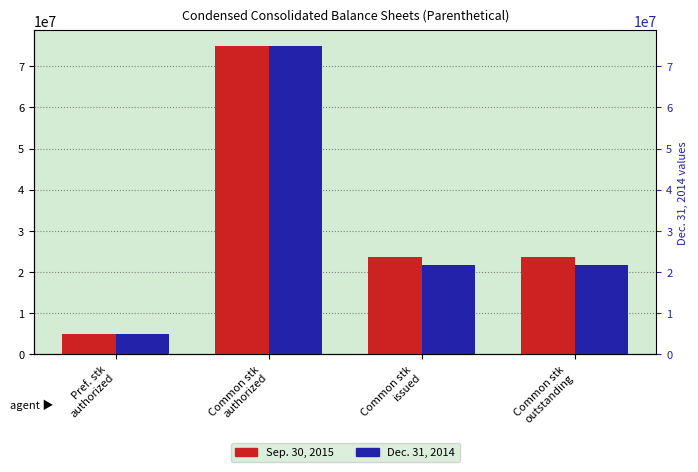

At which label is Sep. 30, 2015 closest to 40000000?

Common stk
issued